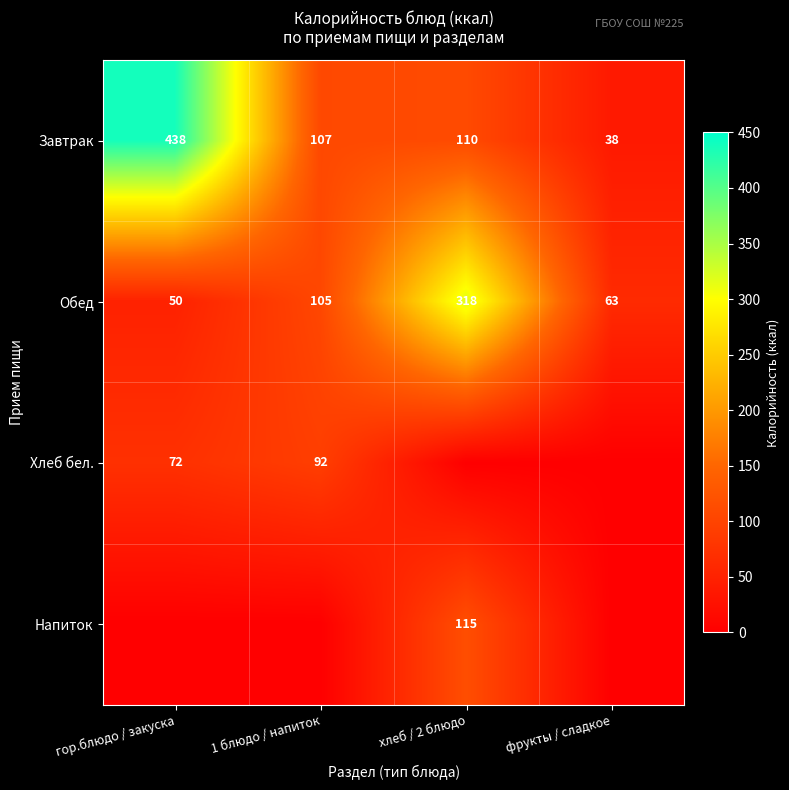

Is the value of Обед at хлеб / 2 блюдо greater than the value of Завтрак at гор.блюдо / закуска?

No